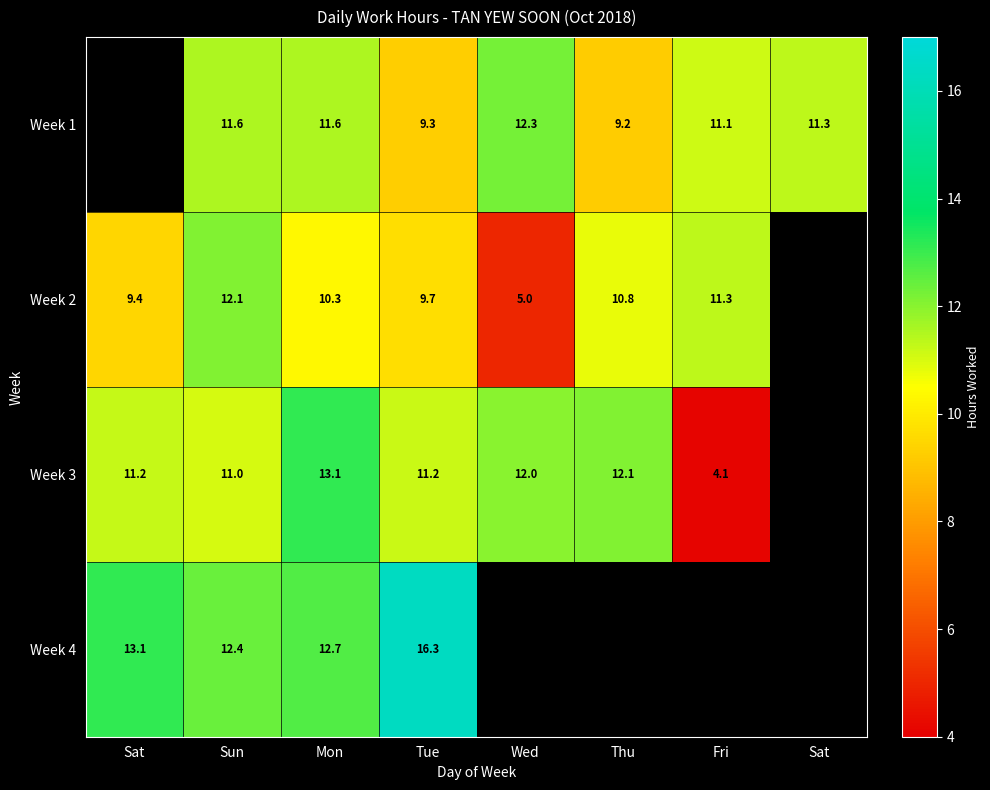

Where does the Week 3 series first go above 11?

Sat